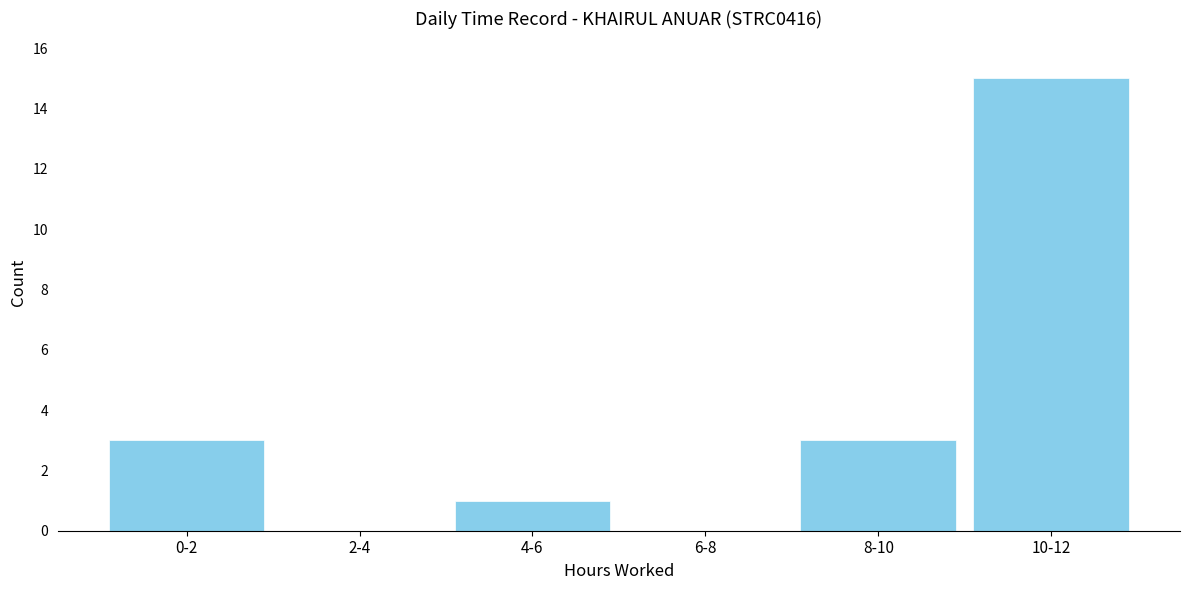

Reading left to right, transcribe all the data shown in this chart.

0-2=3	2-4=0	4-6=1	6-8=0	8-10=3	10-12=15